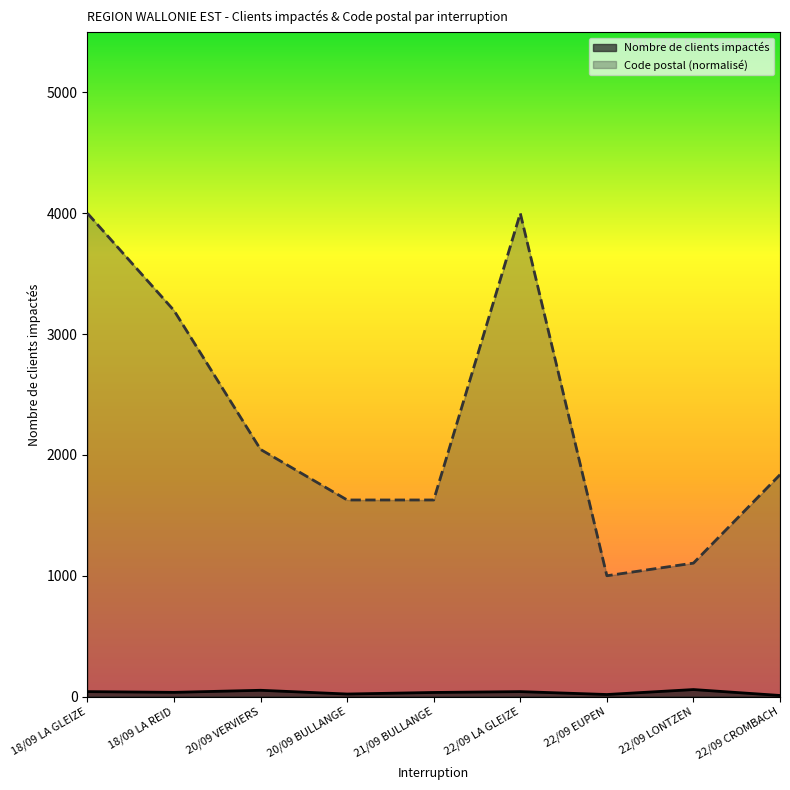

What position from the left is 18/09 LA REID?

2